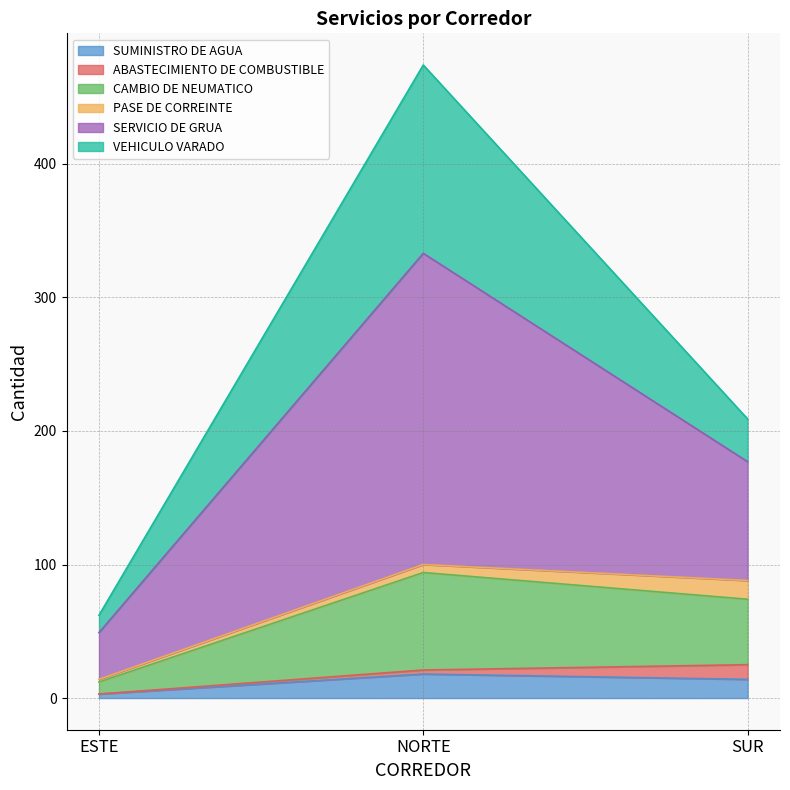

Does the chart display data point markers on the line(s)?

No